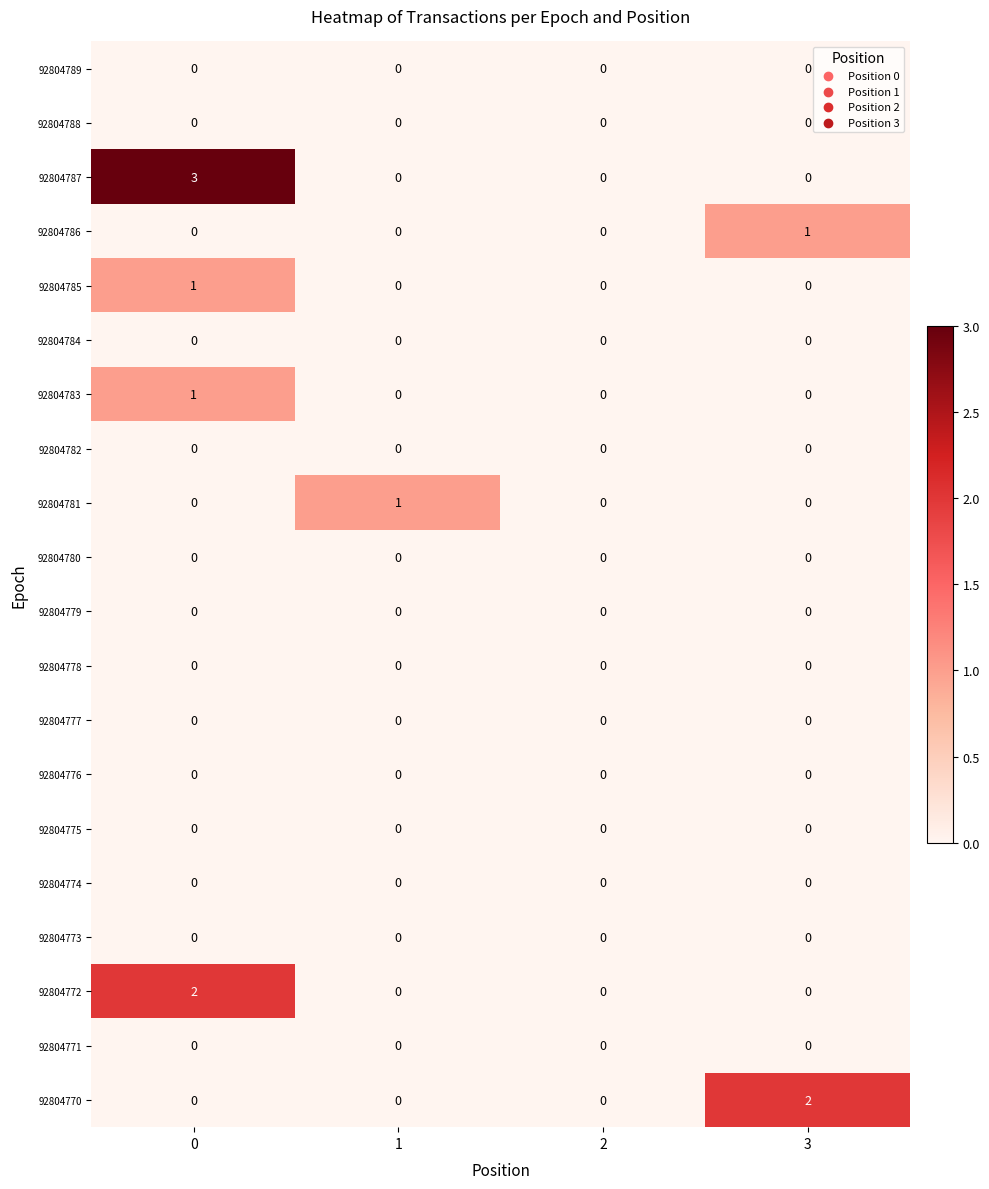

The value of 92804784 at 2 is 0. True or false?

True